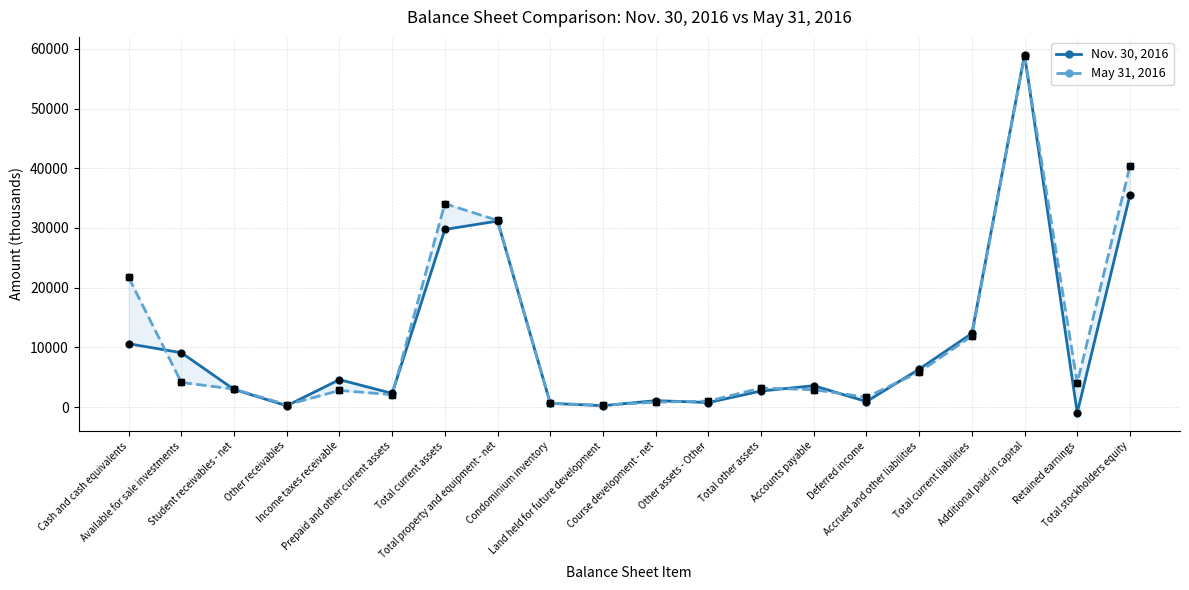

Which series has the largest Y range (max minus min)?

Nov. 30, 2016